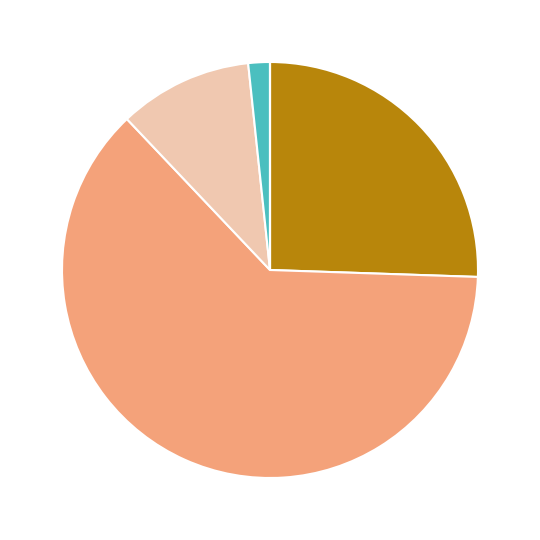

Is there any slice that represents more than half of the pie?

Yes